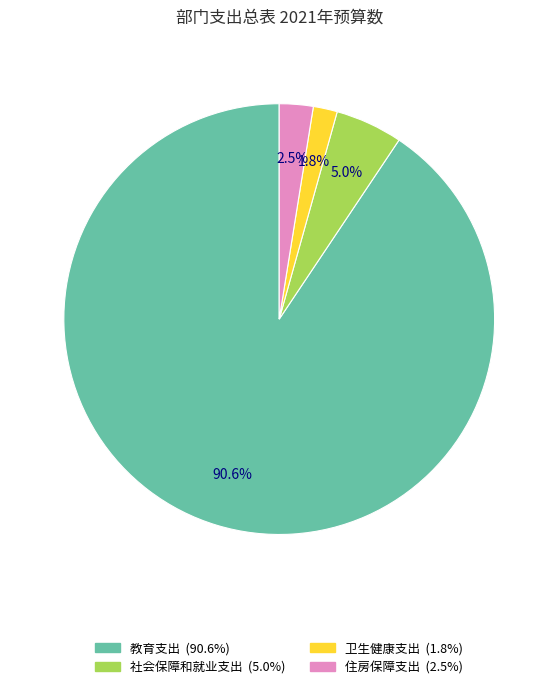

Which slice is the smallest?

卫生健康支出